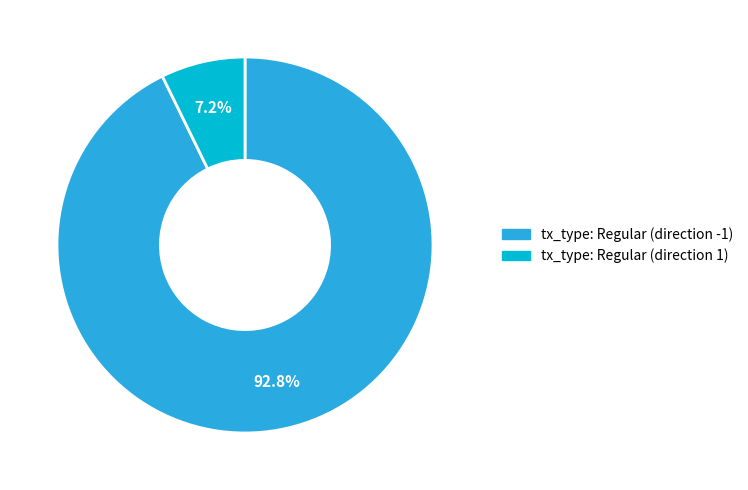

Is it true that tx_type: Regular (direction -1) is 93% of the pie?

True